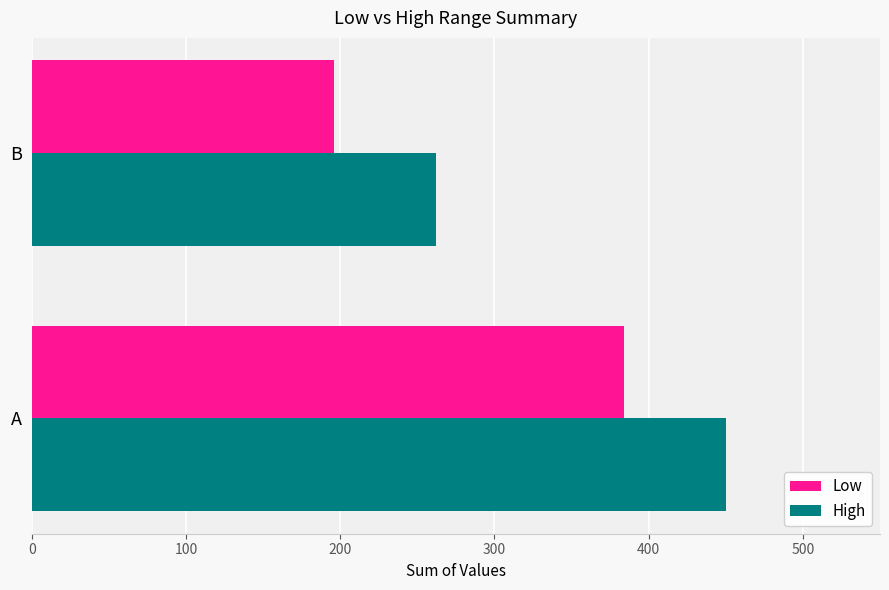

The value of Low at B is 320. True or false?

False